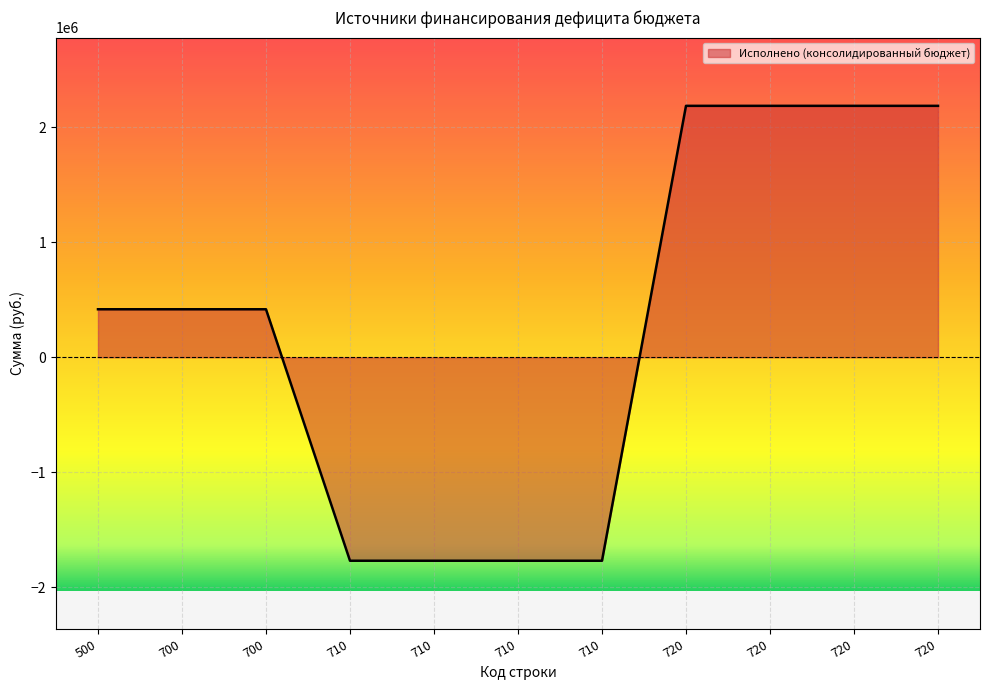

How many lines are shown in the chart?

1